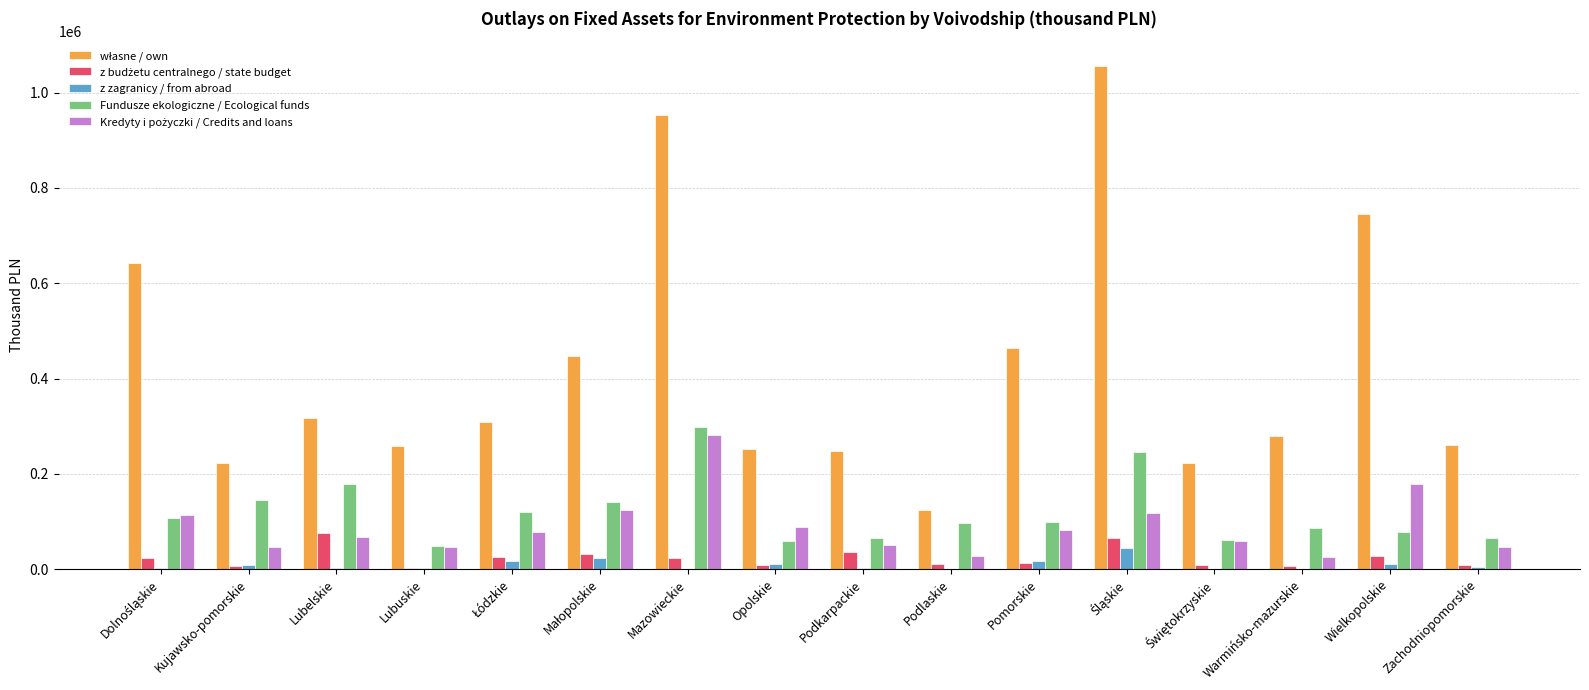

What is the greatest value displayed?

1055161.4